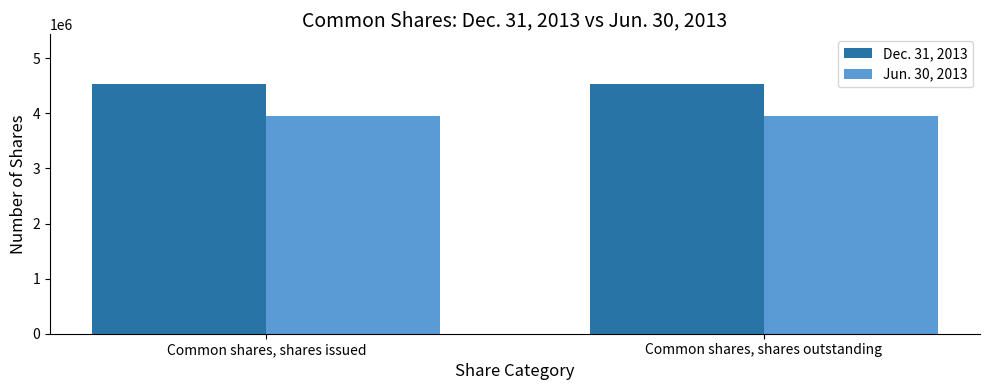

What is the value of the Dec. 31, 2013 bar at the 2nd from the left?

4528311